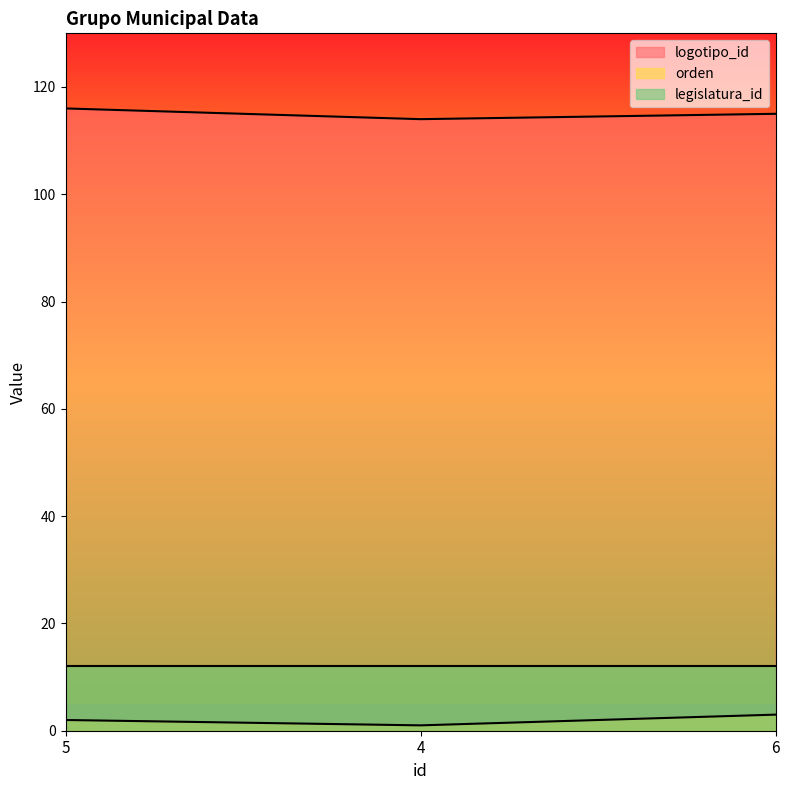

Count the orden values in the range 1 to 3.

3